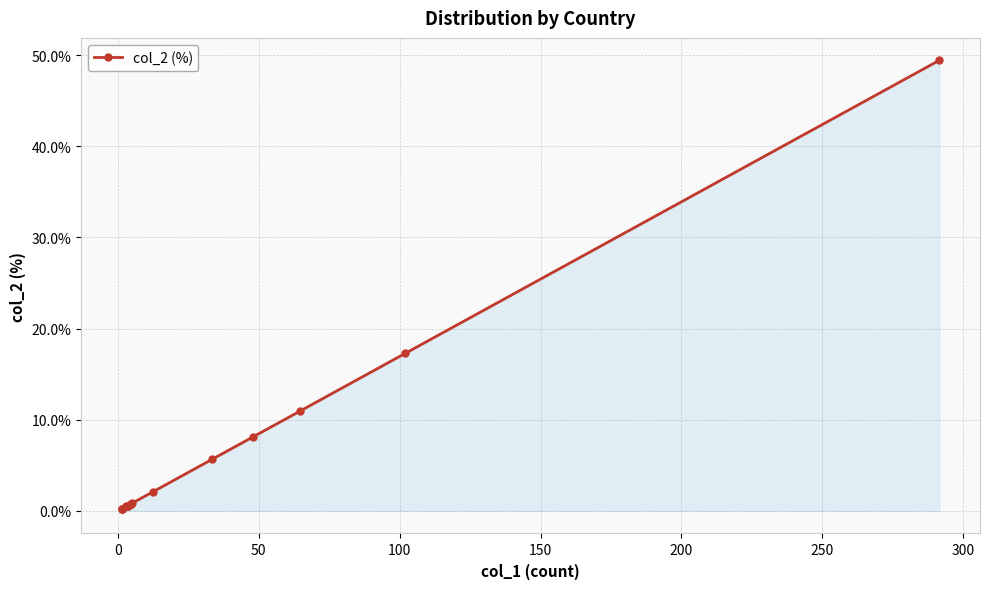

Which has a higher value, 0 or 300?

300